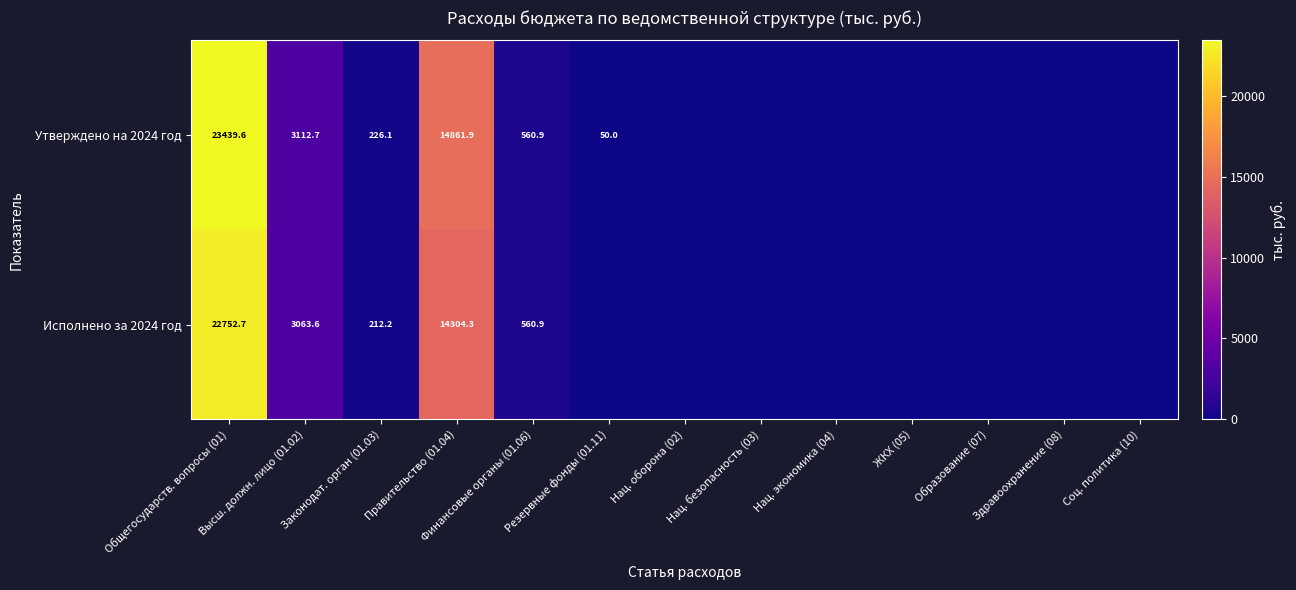

The value of Исполнено за 2024 год at Законодат. орган (01.03) is 212.2. True or false?

True